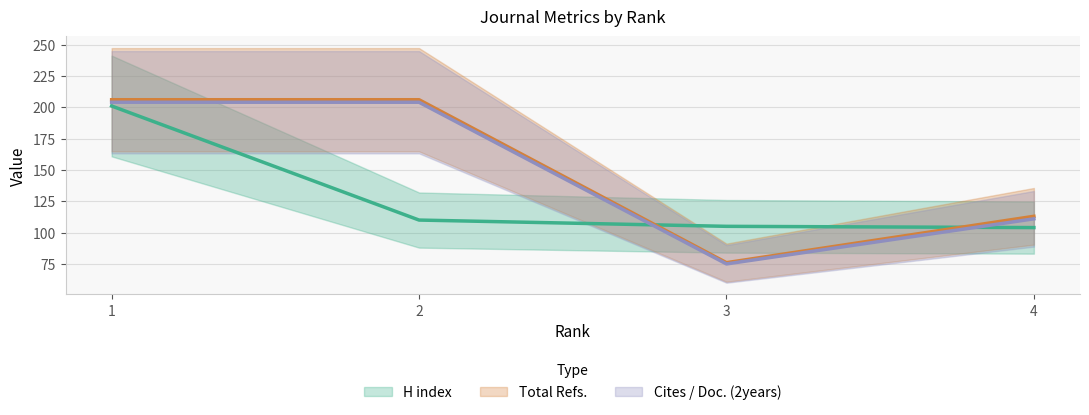

At how many categories does at least one series exceed 148?

2